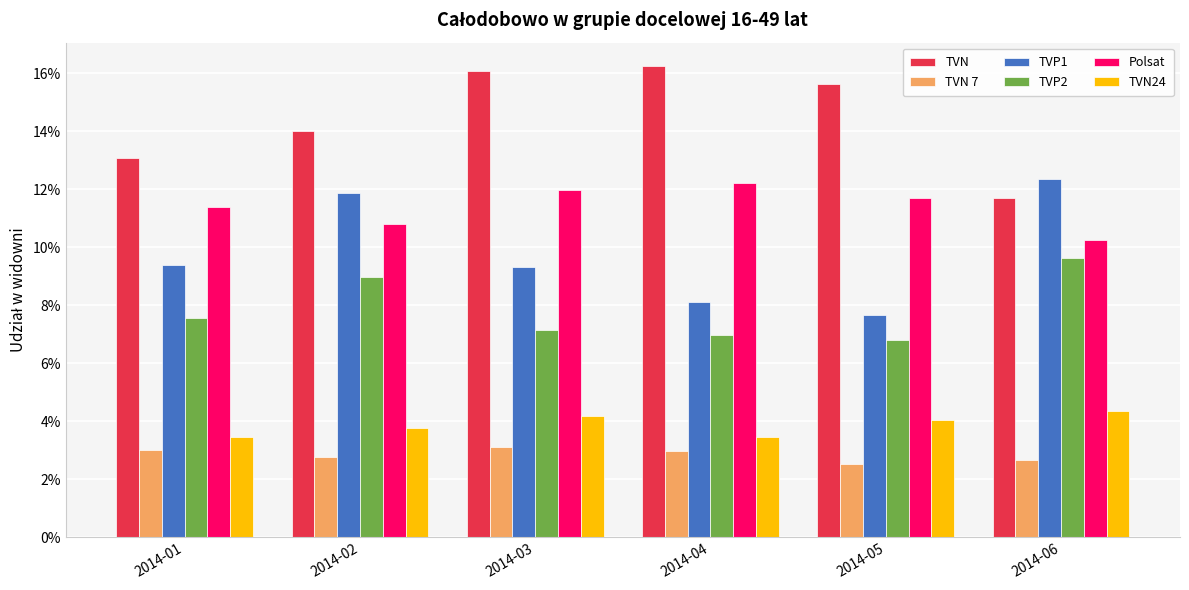

Does the chart contain stacked bars?

No